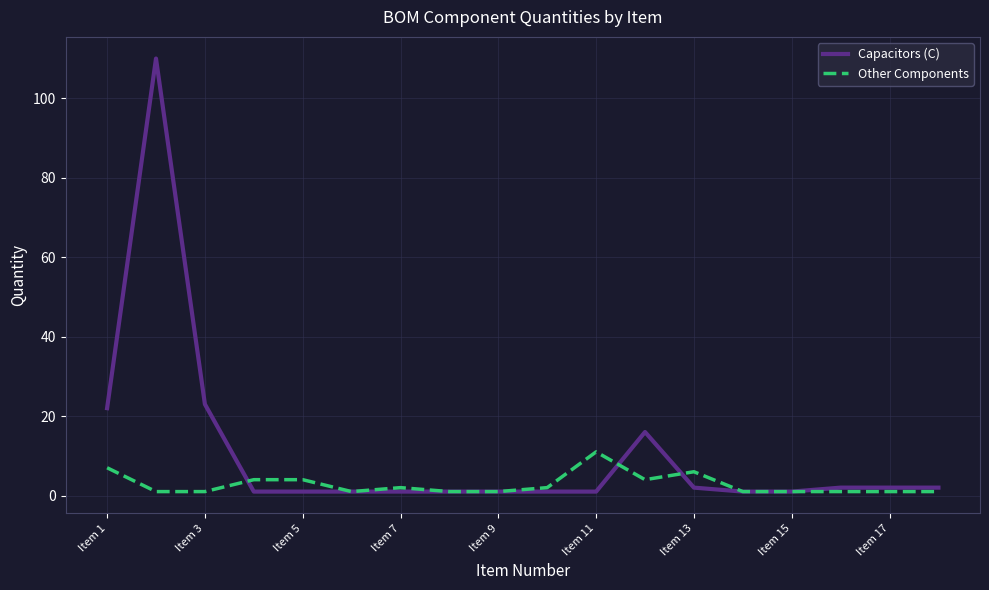

What is the difference between the second highest and minimum values in the Other Components series?

6